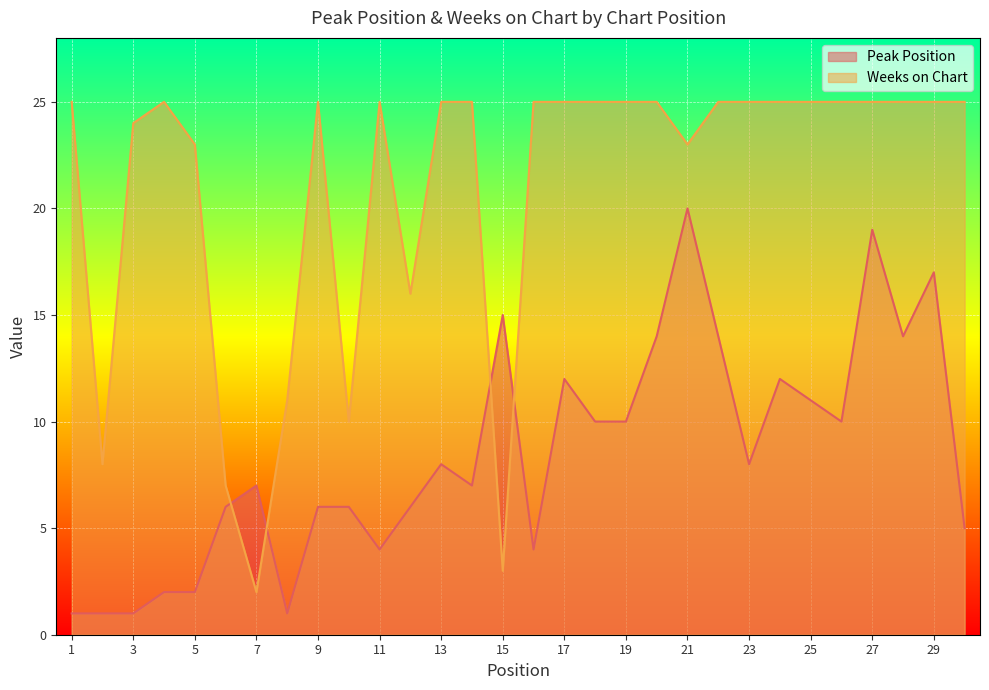

At 16, list the series in order from largest to smallest.

Weeks on Chart, Peak Position